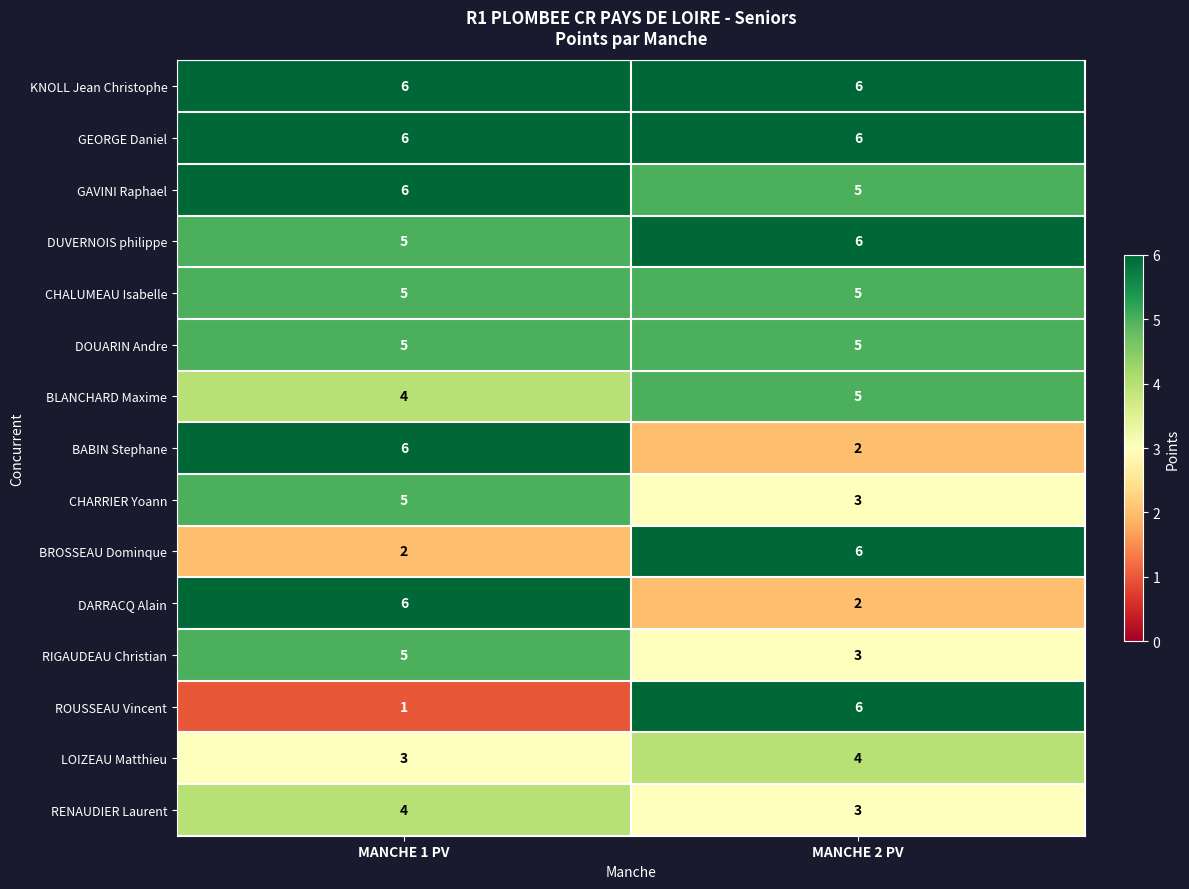

What is the total value across all series at MANCHE 1 PV?

69